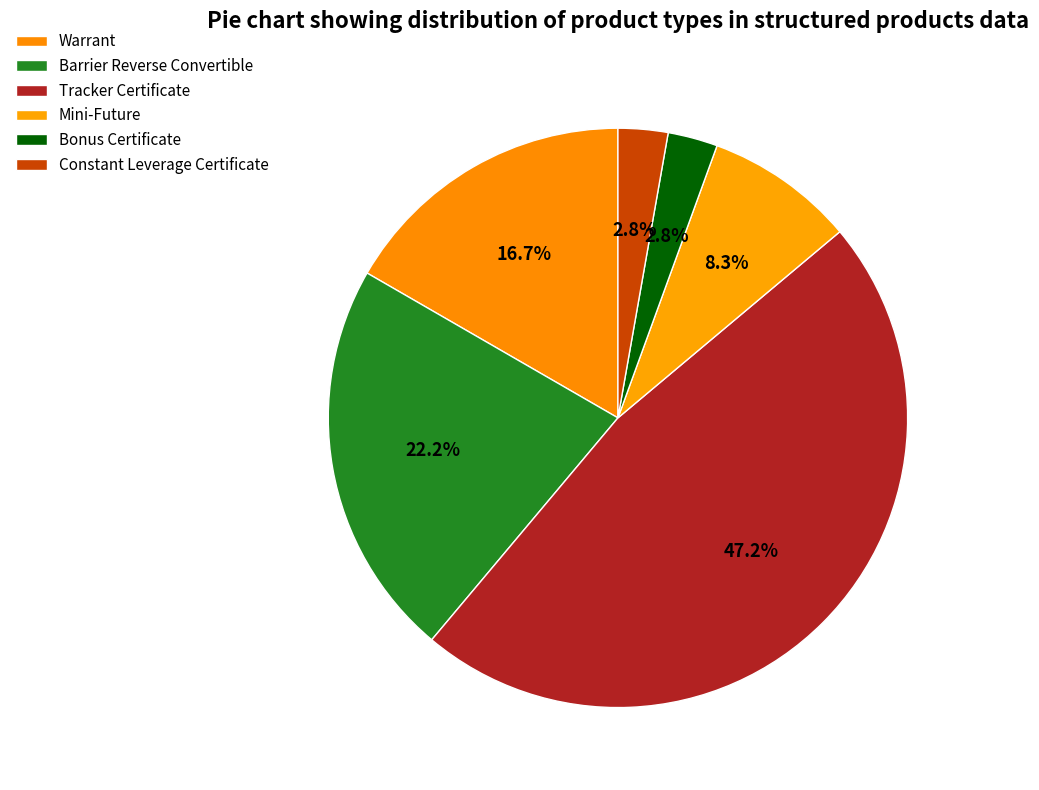

Count the number of slices in the pie.

6